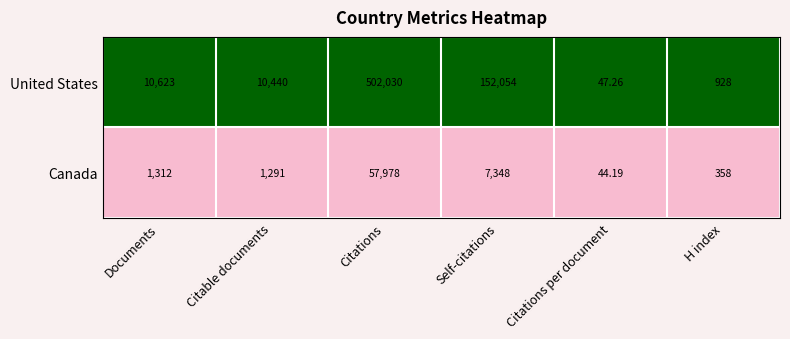

Rank the series at Citable documents from lowest to highest value.

Canada, United States